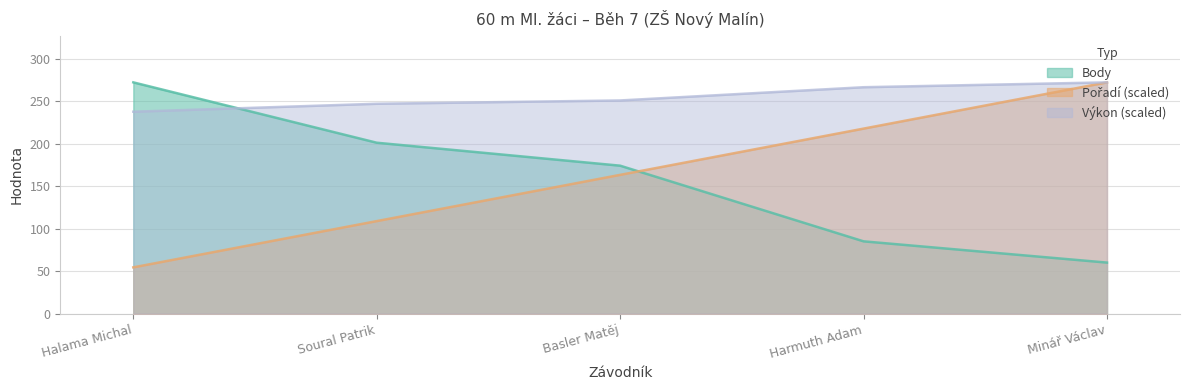

True or false: Výkon (scaled) and Body cross at least once.

True